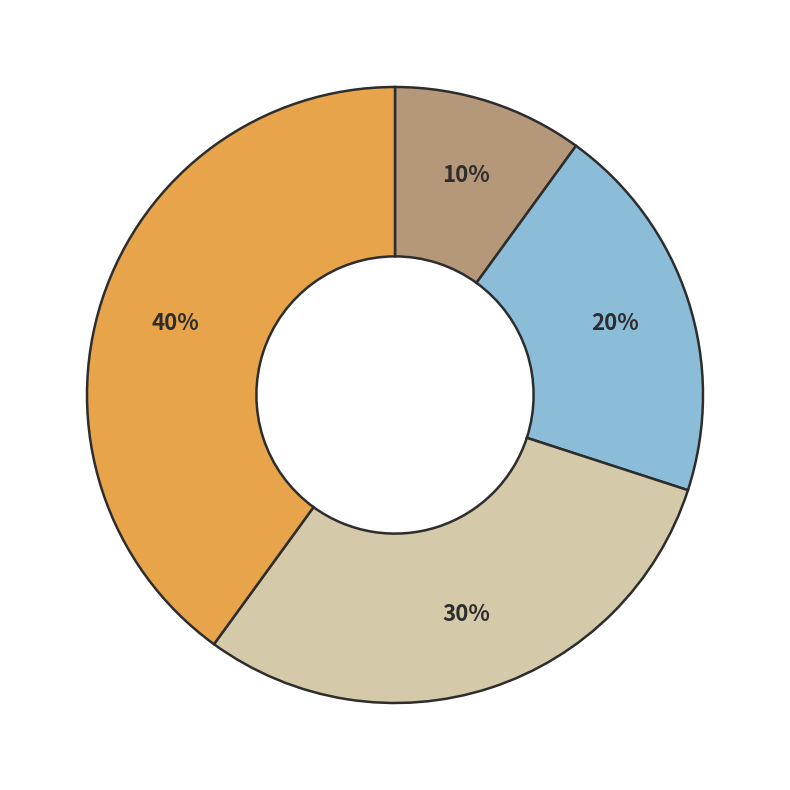

Does any single category account for the majority?

No